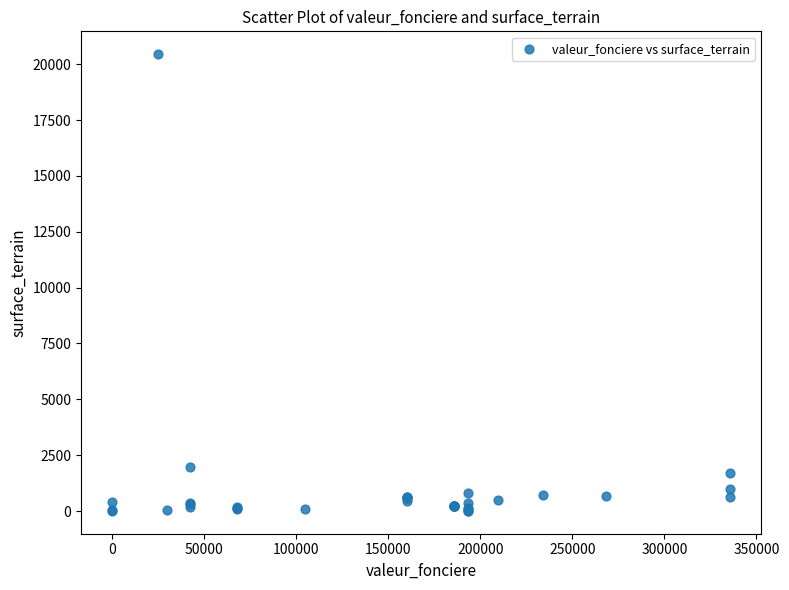

What Y value in the scatter plot is closest to 10228?

1950